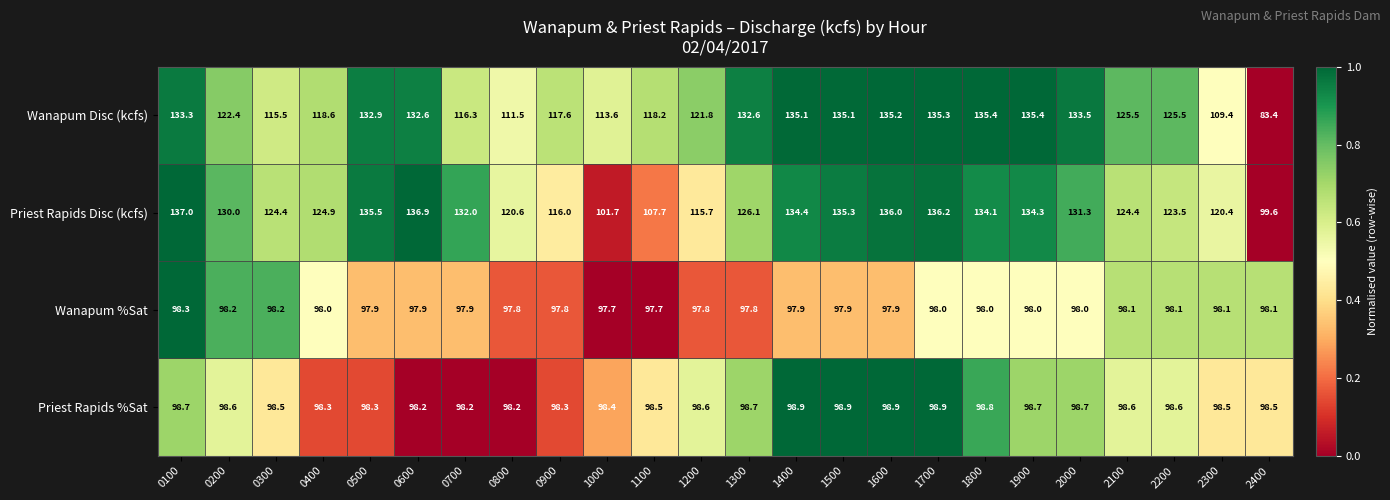

How many data points does each series have?

24